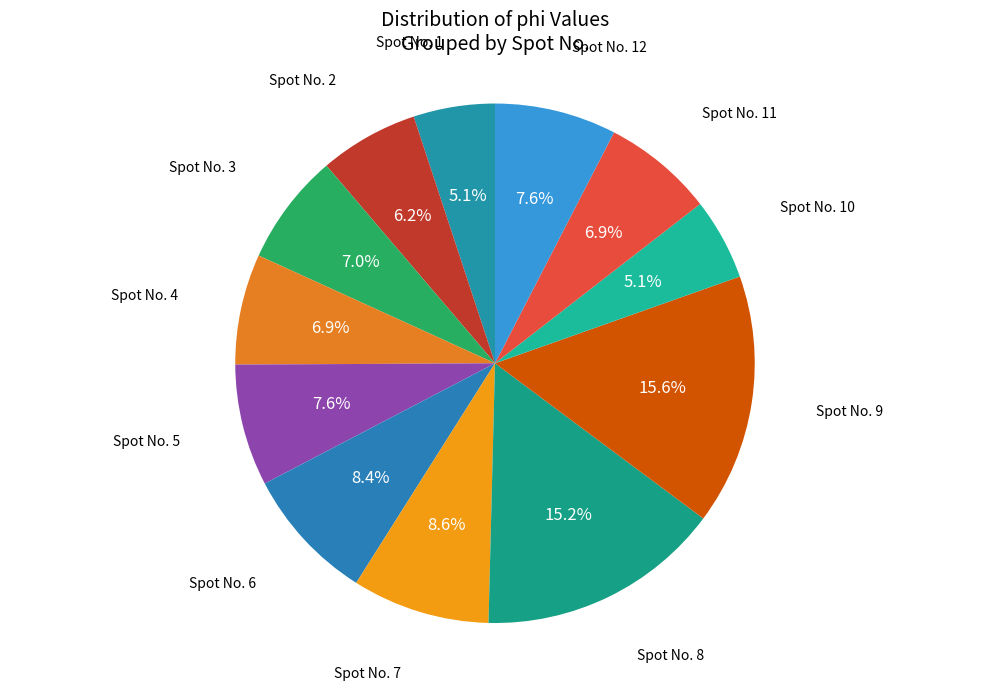

Which category has the biggest portion of the pie?

9